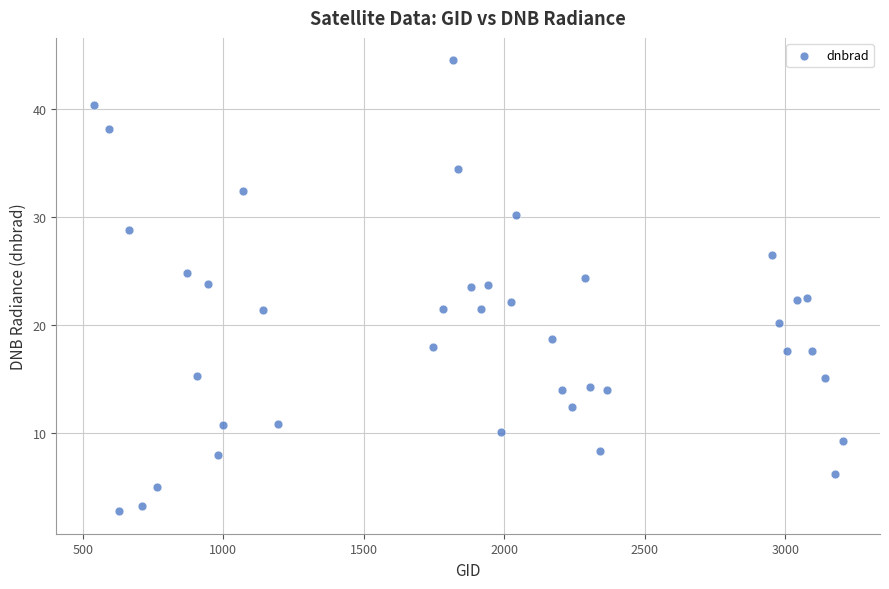

What is the range of X values (max minus min)?

2664.0